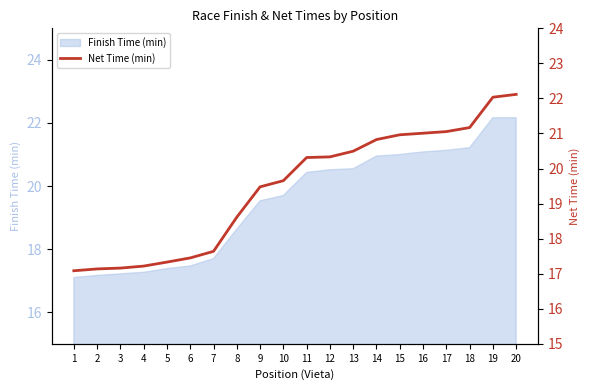

At which label is the value closest to 19?

8